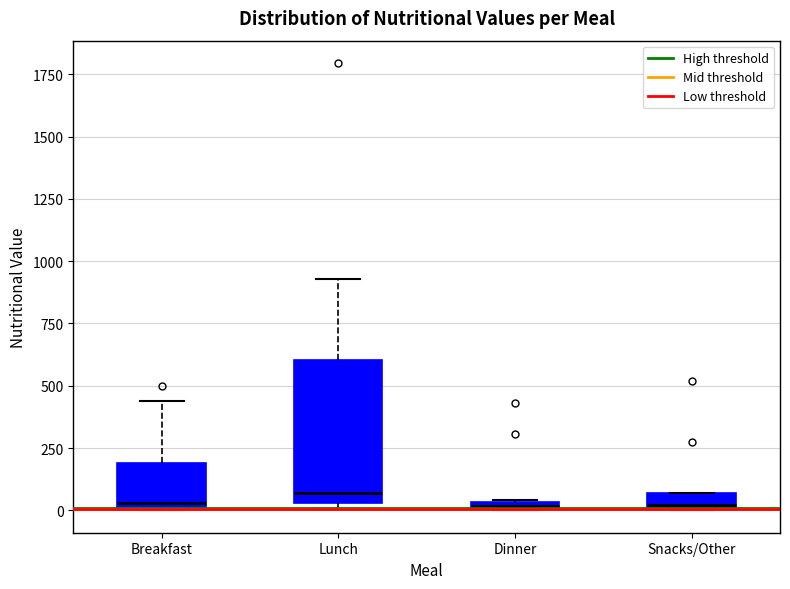

Which box is the tallest, from its lower edge to its upper edge?

Lunch